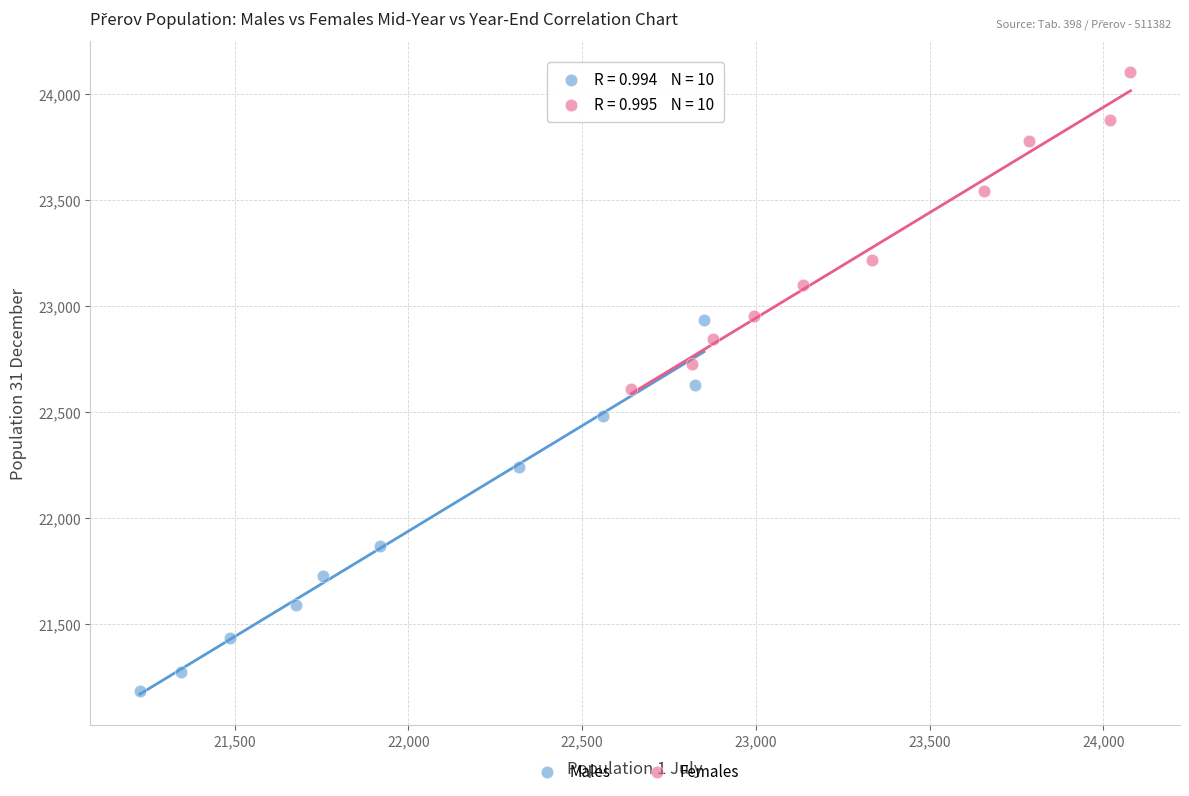

Which series contains the highest Y value?

Females